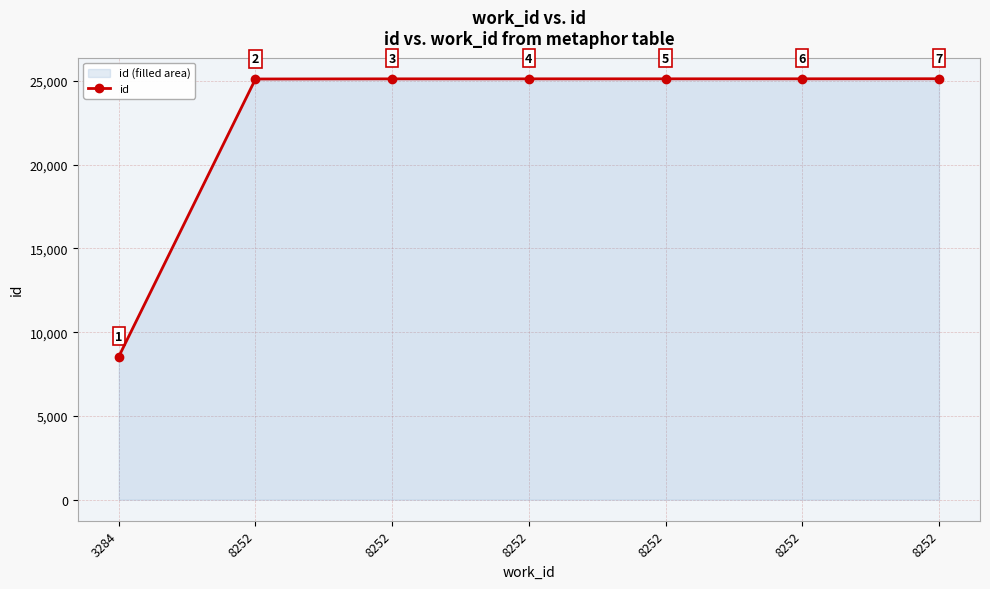

True or false: there are more than 1 points higher than both neighbors.

False